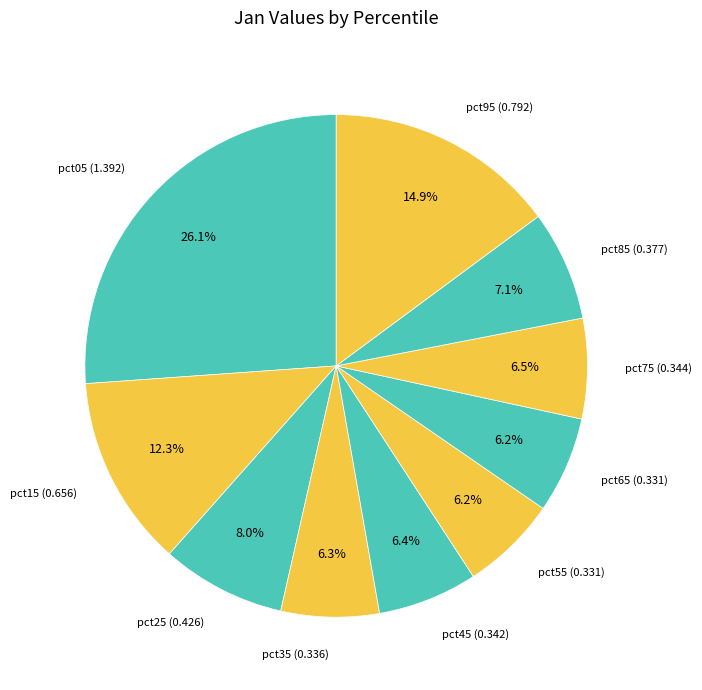

How many segments does this pie chart have?

10